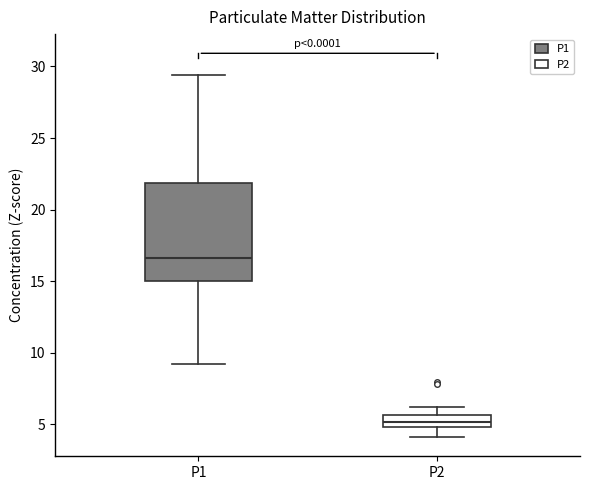

Where does the median line of the box for P1 sit on the y-axis? The values are not printed on the chart, so give them approximately, as read against the axis.

16.5